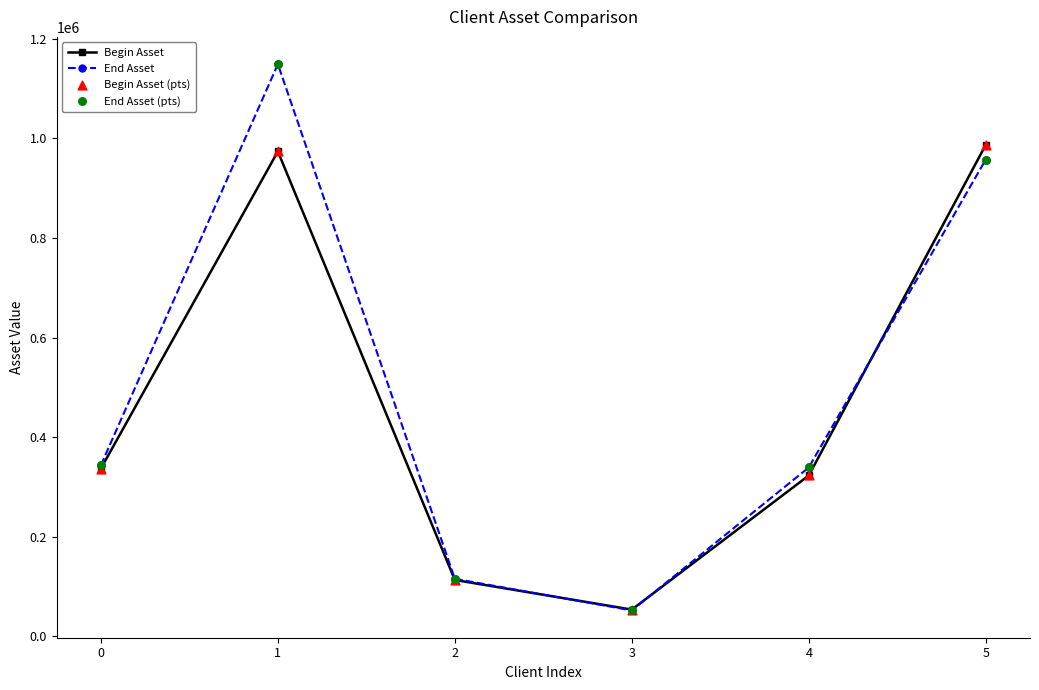

Which series changed the most between 2 and 4?

End Asset